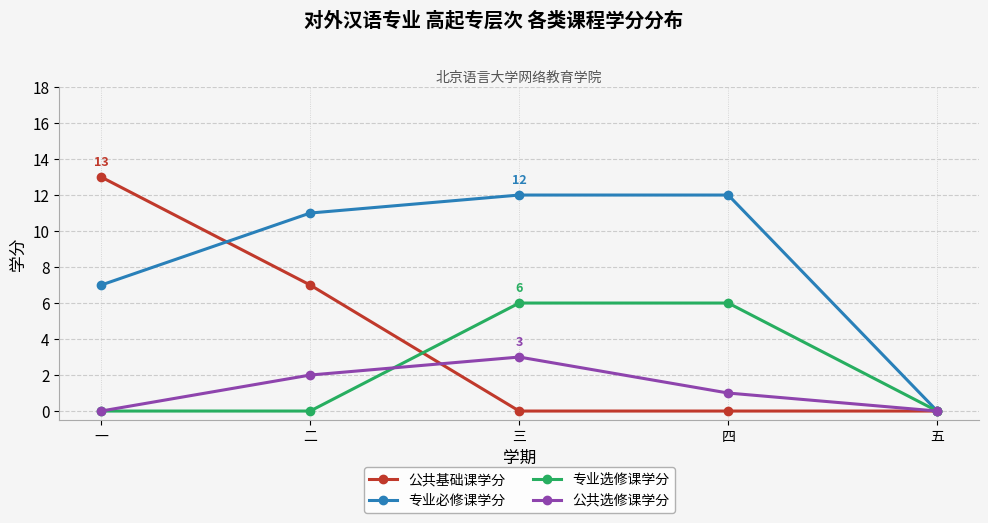

The value of 专业必修课学分 at 五 is 6. True or false?

False